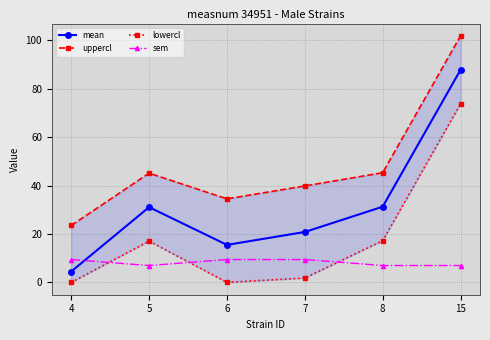

Is this an area chart (filled region under the line)?

No